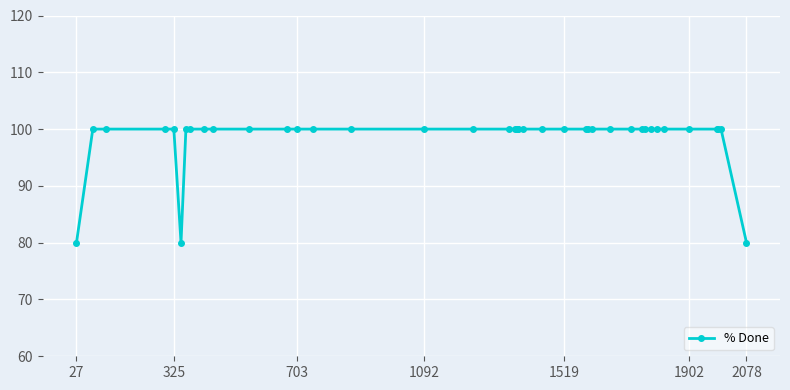

What is the smallest value displayed?

80